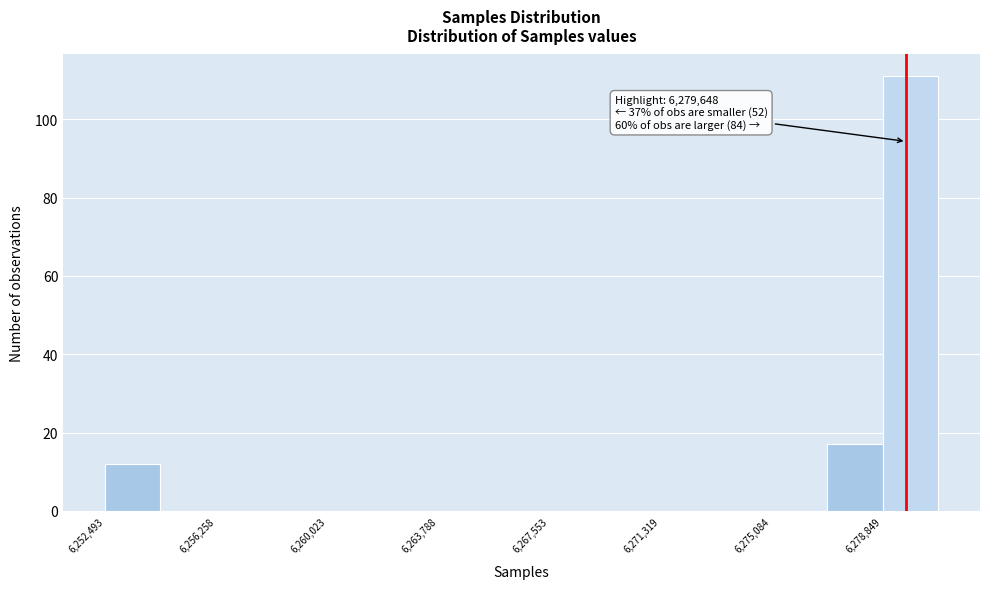

Read against the x-axis, roughly where is the centre of the tallest bar?

6280000